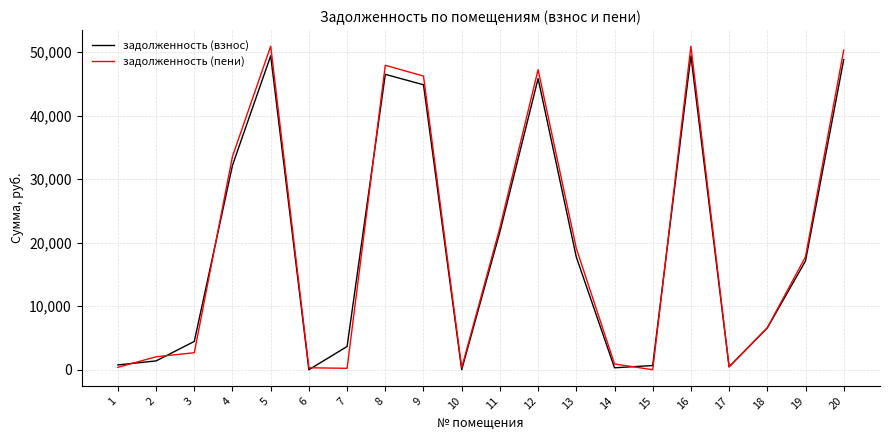

What value does the задолженность (пени) series have at 9?

46210.6